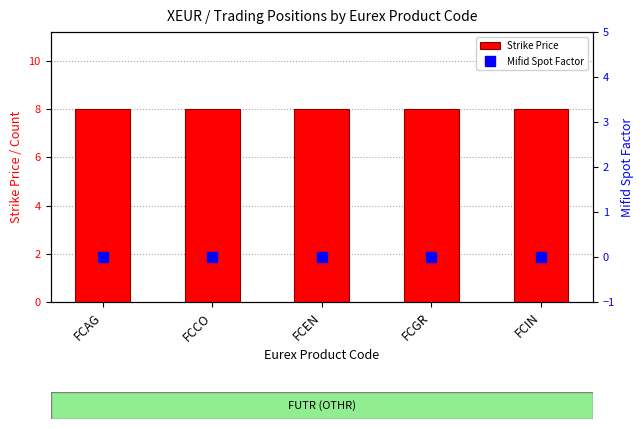

What is the total value across all series at FCEN?

8